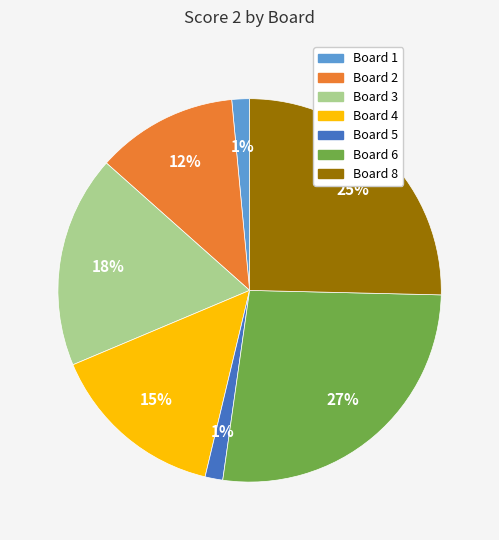

Is there any slice that represents more than half of the pie?

No